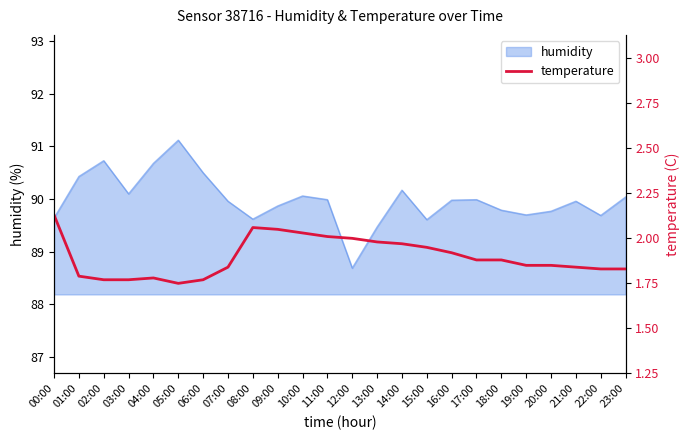

What is the minimum value shown in the chart?

1.8